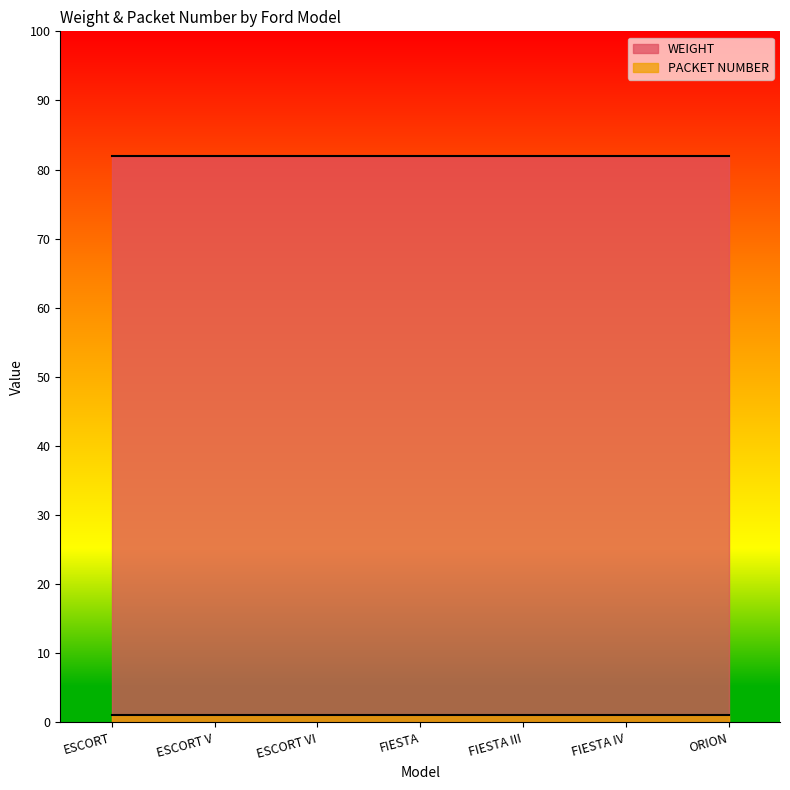

At which category does the chart reach its minimum across all series?

ESCORT